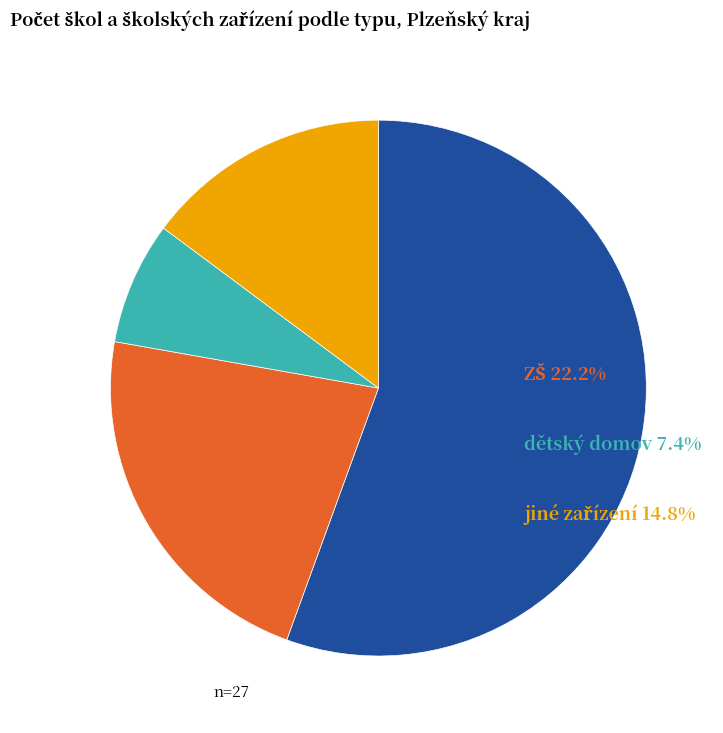

Is there a majority slice in this chart?

Yes